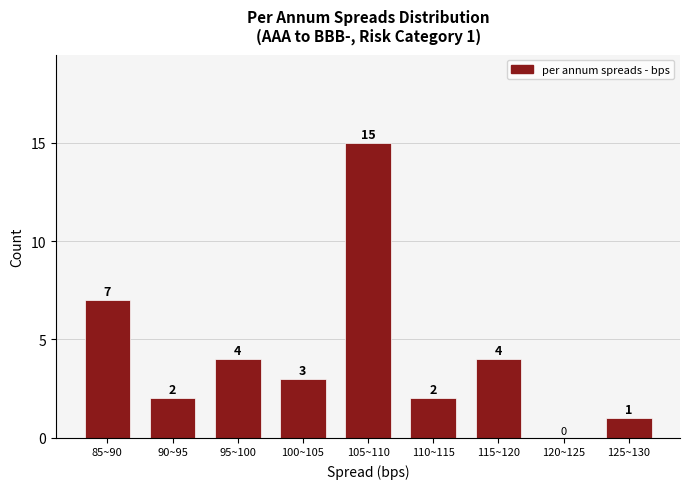

Reading left to right, what are all the values shown in this chart?

85~90=7	90~95=2	95~100=4	100~105=3	105~110=15	110~115=2	115~120=4	120~125=0	125~130=1